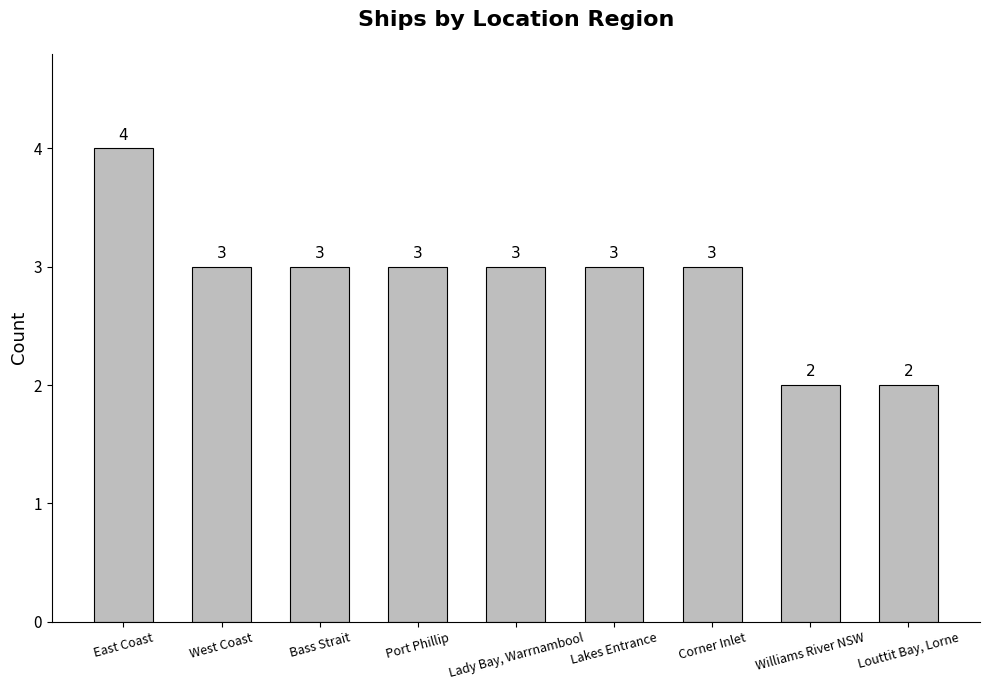

True or false: the data shows 1 at Corner Inlet.

False